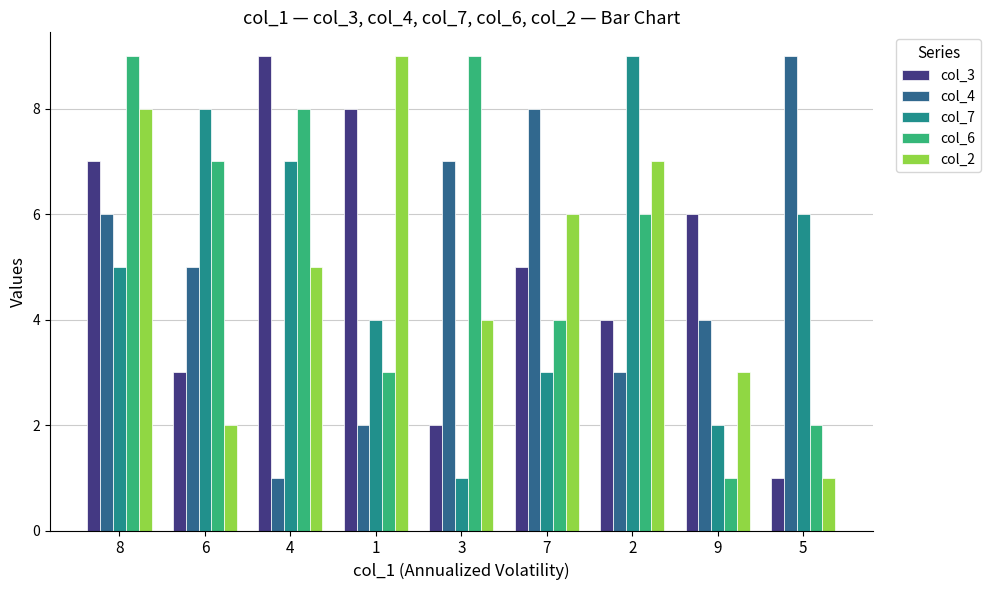

List the labels in order of col_3 value, smallest first.

5, 3, 6, 2, 7, 9, 8, 1, 4